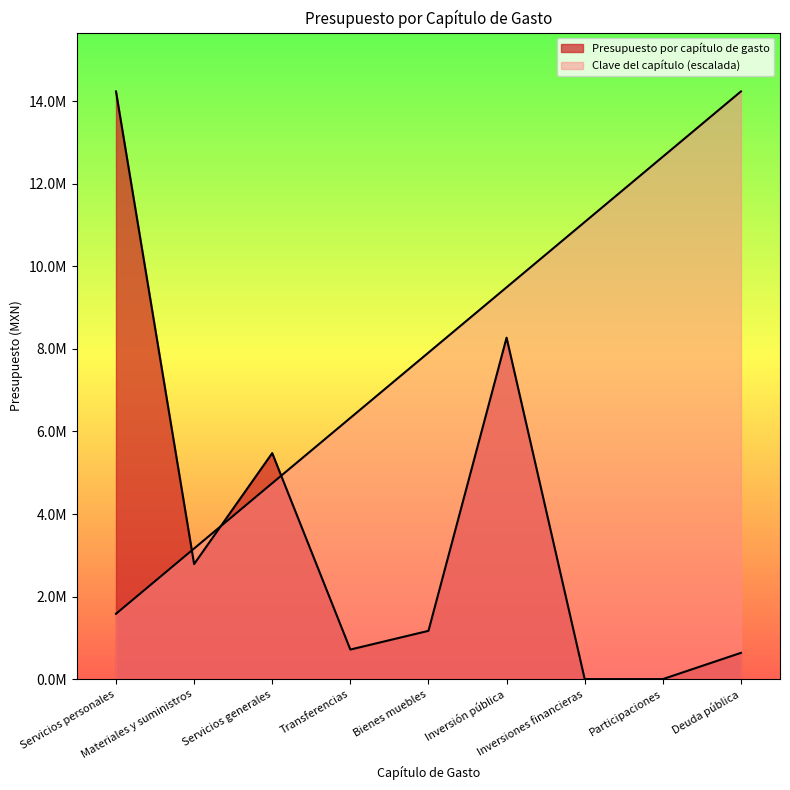

At how many categories does at least one series exceed 12588693?

3